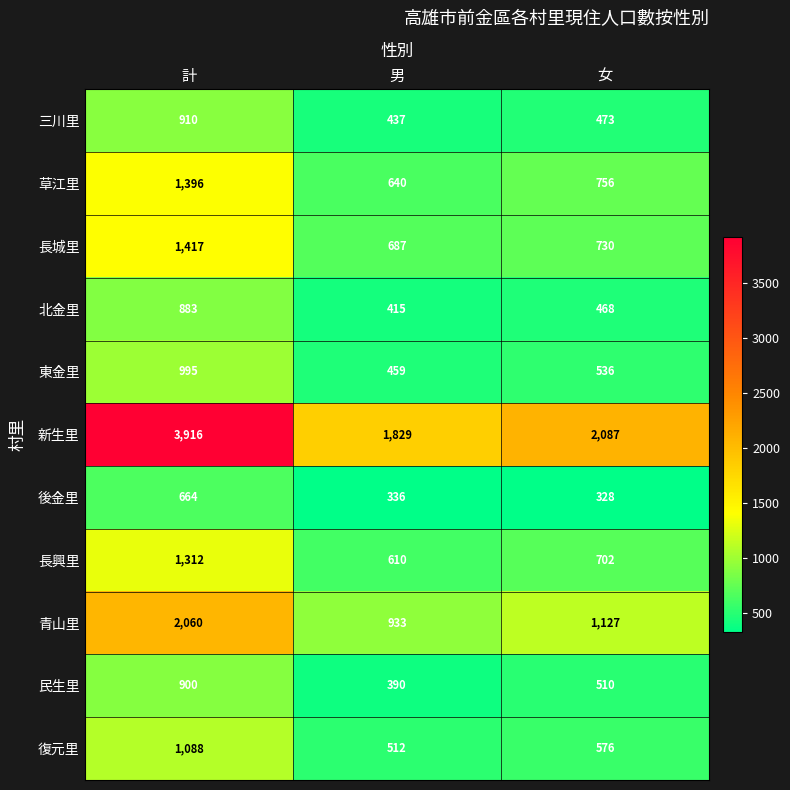

Count the 東金里 values in the range 459 to 995.

3